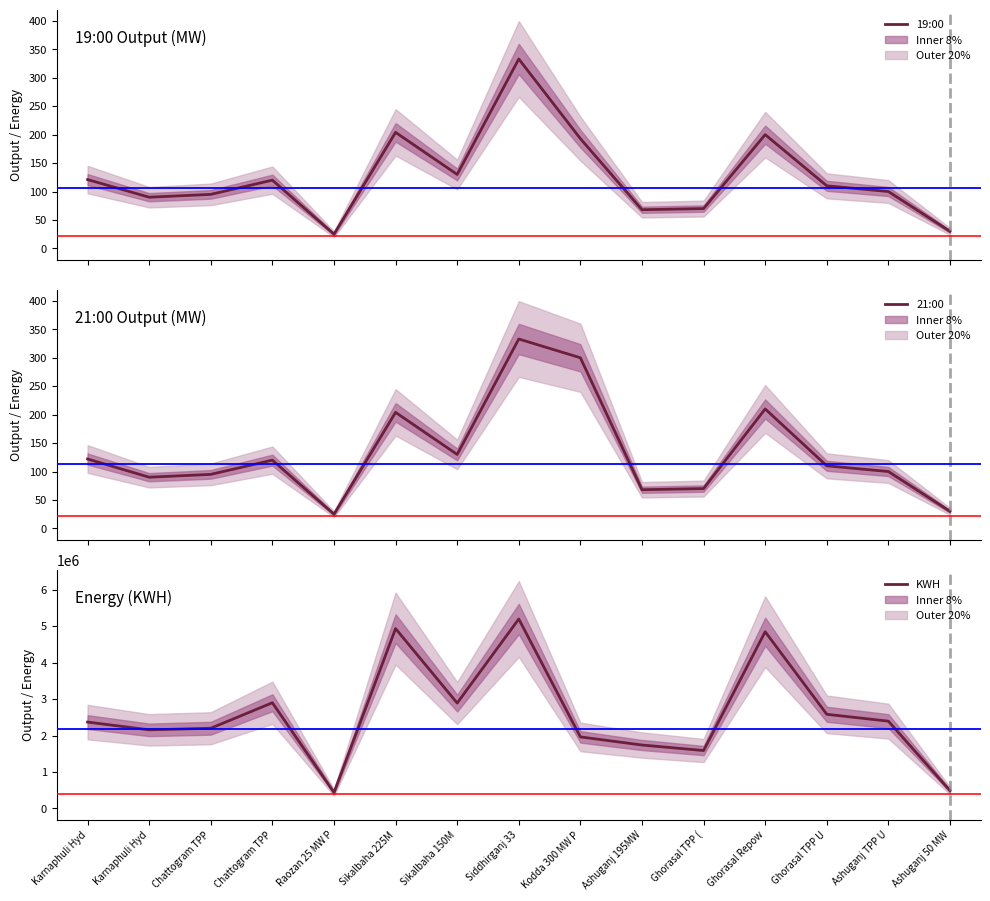

What value does the KWH series have at Chattogram TPP, to the nearest 10?

2900000